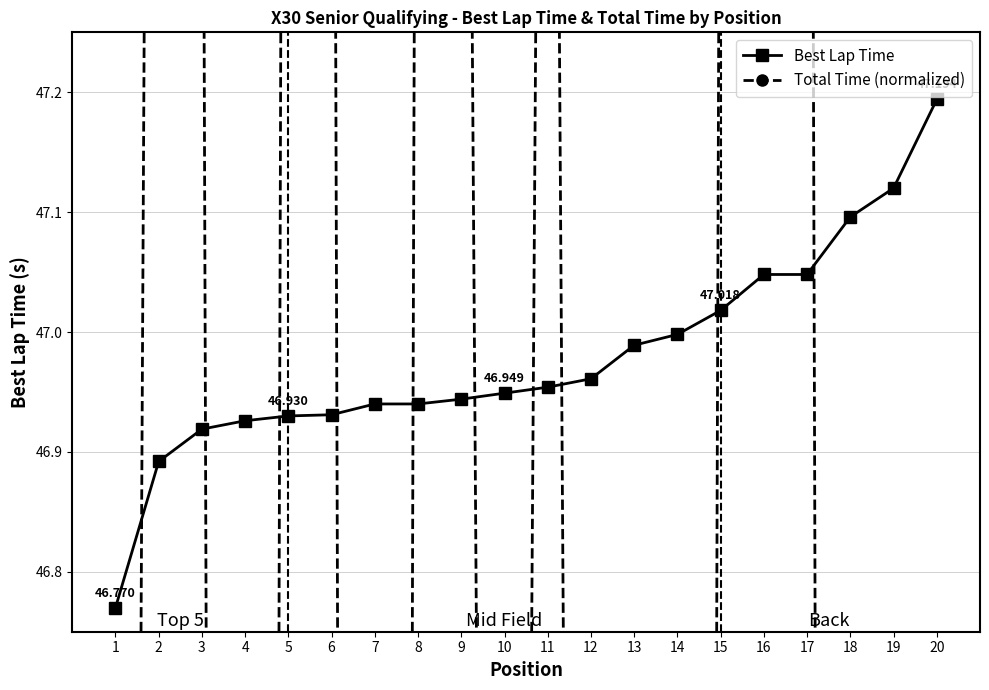

At which category is the sum across all series the highest?

2